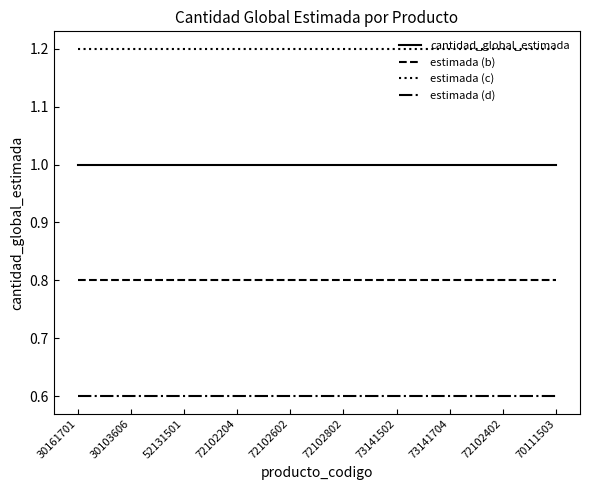

The estimada (c) series shows 1.2 at 72102402. True or false?

True